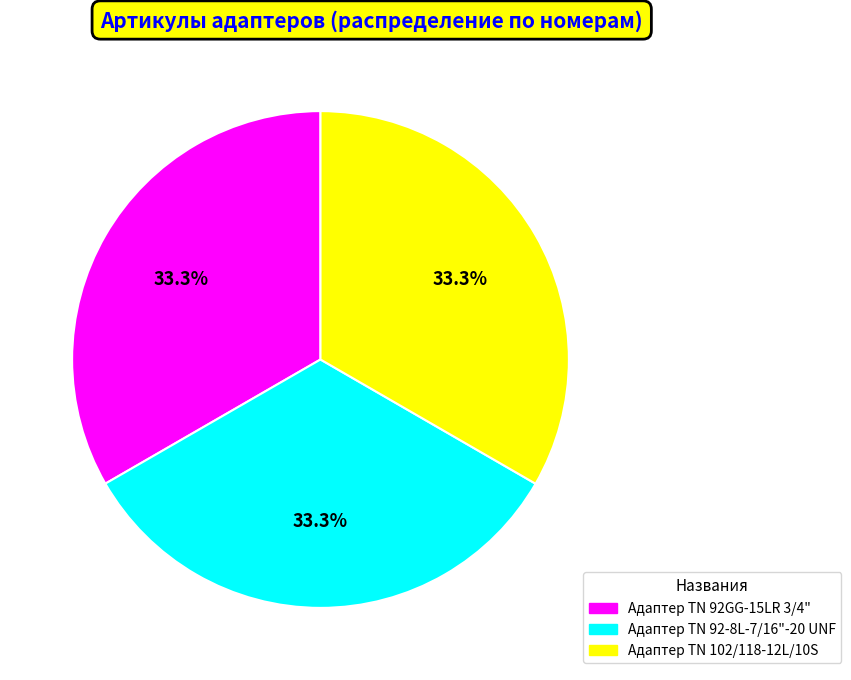

True or false: Адаптер TN 92-8L-7/16"-20 UNF accounts for 33% of the total.

True